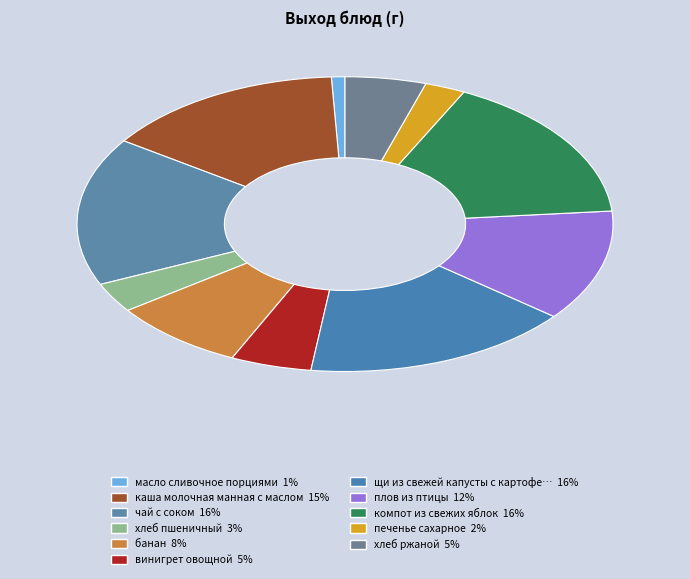

Count the number of slices in the pie.

11